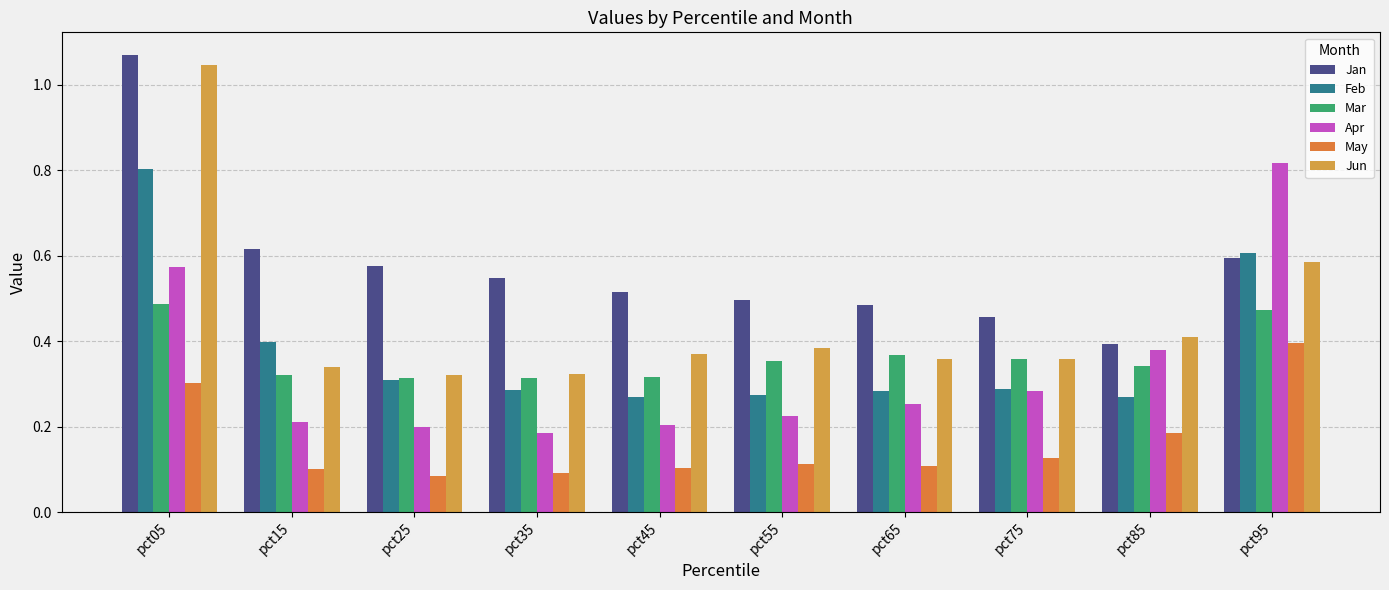

Rank the series by their maximum value, from lowest to highest.

May, Mar, Feb, Apr, Jun, Jan